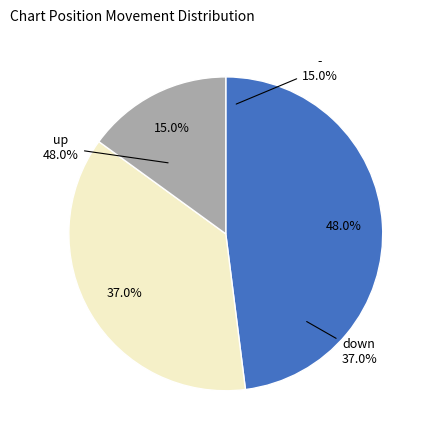

To the nearest percent, what percentage of the pie is up?

48%